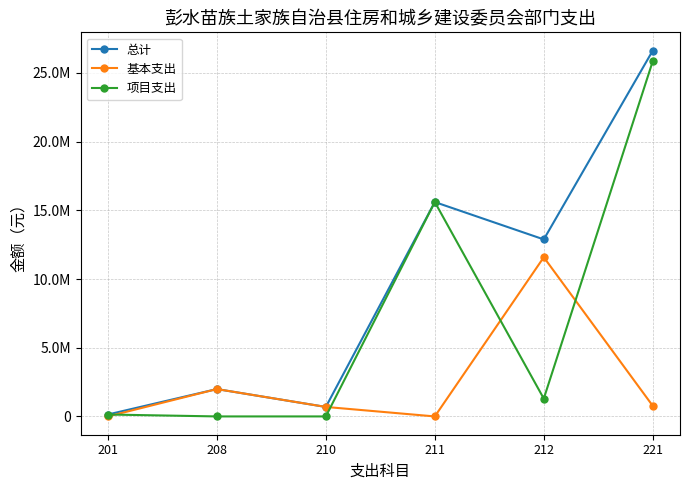

Is the value of 基本支出 at 211 greater than the value of 总计 at 211?

No